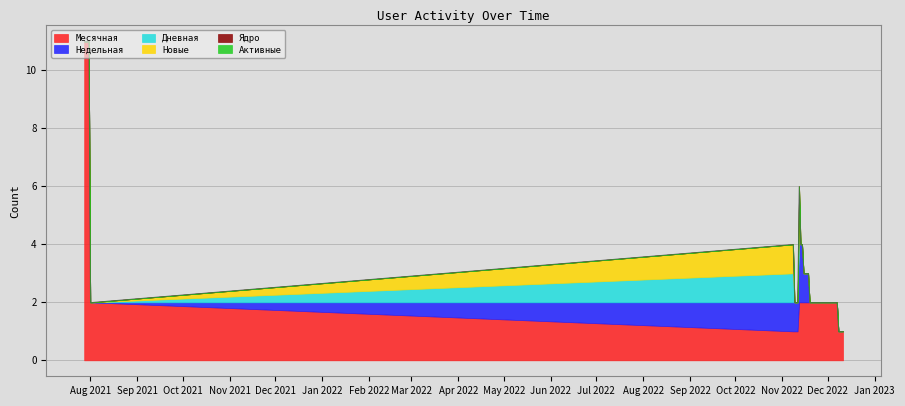

The Ядро series shows 0 at 2021-08-02. True or false?

True